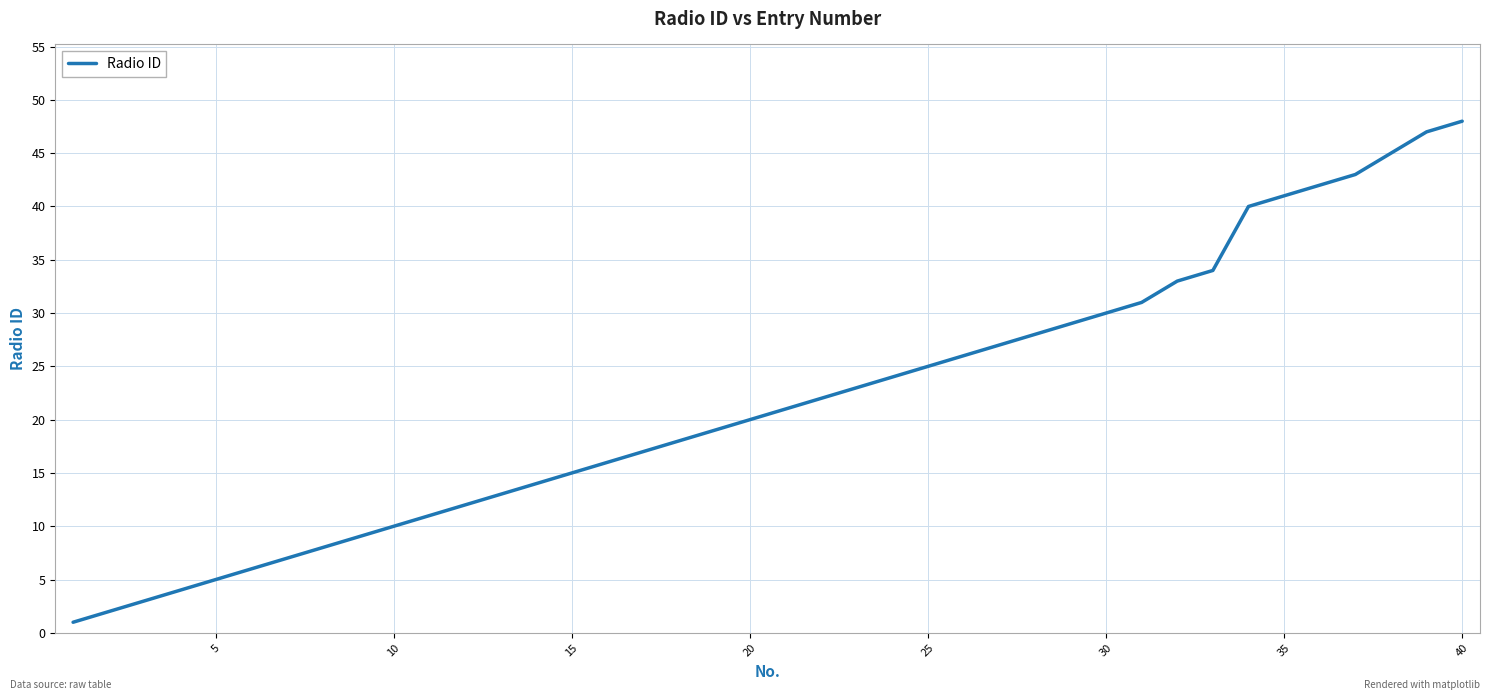

What is the difference between the maximum and minimum values?

47